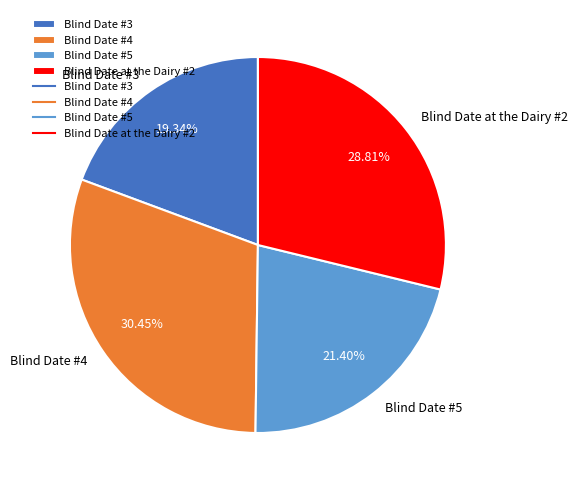

Does any single category account for the majority?

No